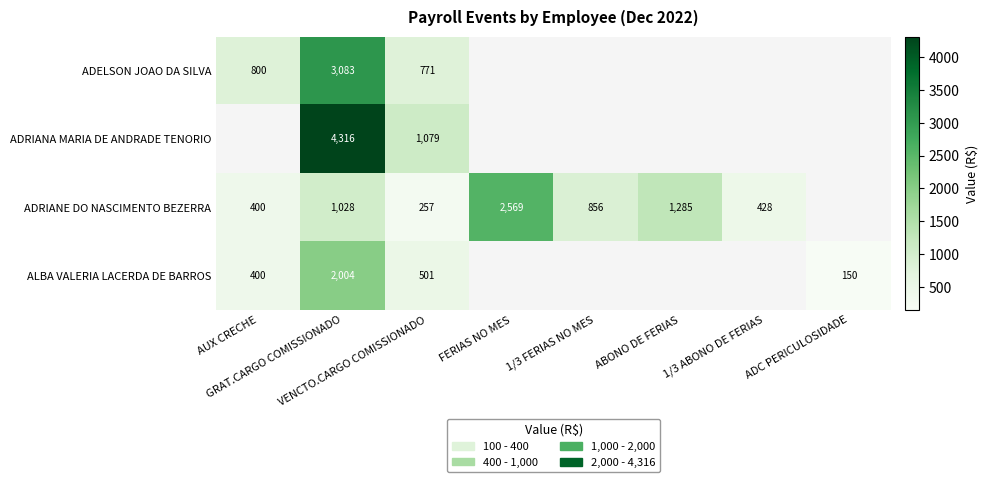

True or false: ALBA VALERIA LACERDA DE BARROS has a value of 501.0 at VENCTO.CARGO COMISSIONADO.

True